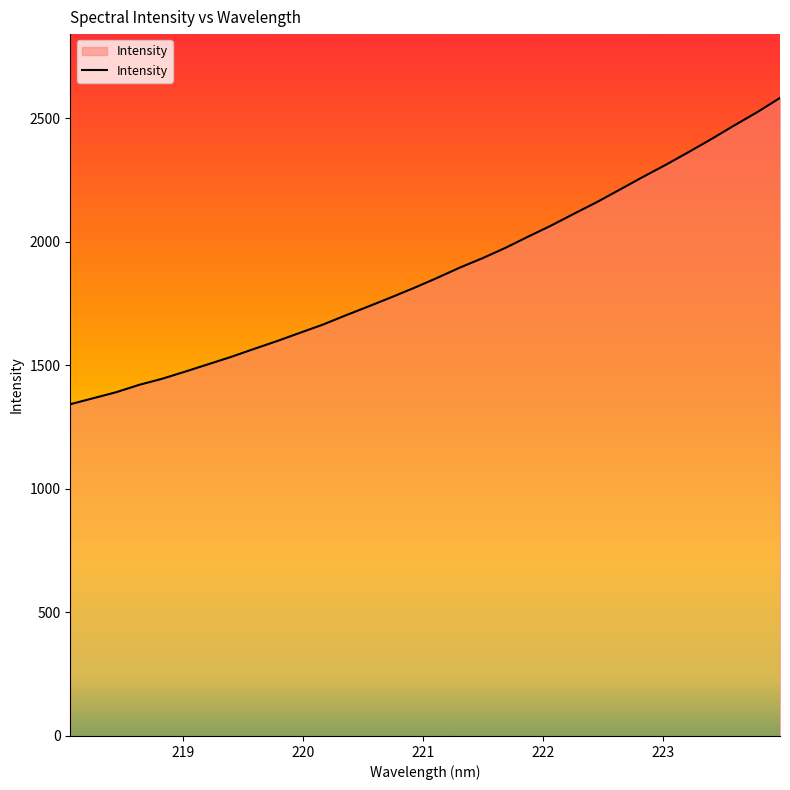

What is the smallest value displayed?

1342.6